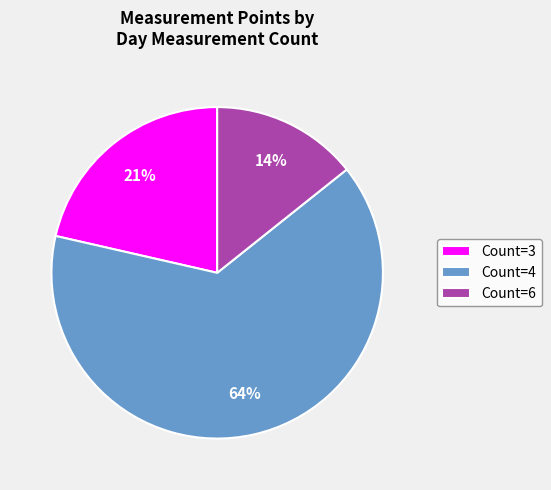

How many slices are in this pie chart?

3